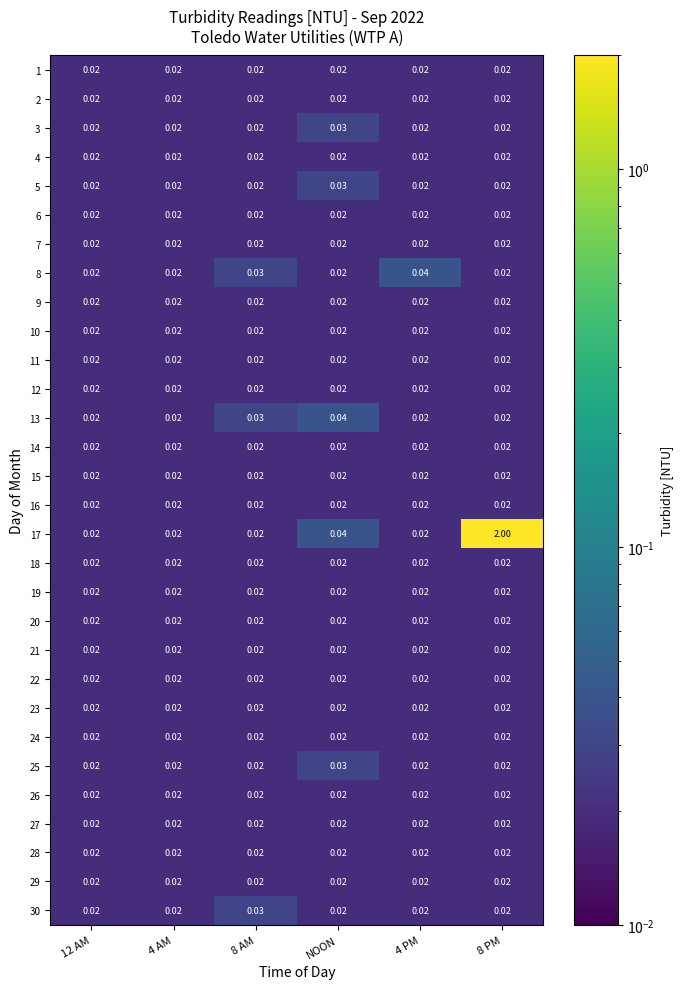

Which series has the largest range (max minus min)?

17